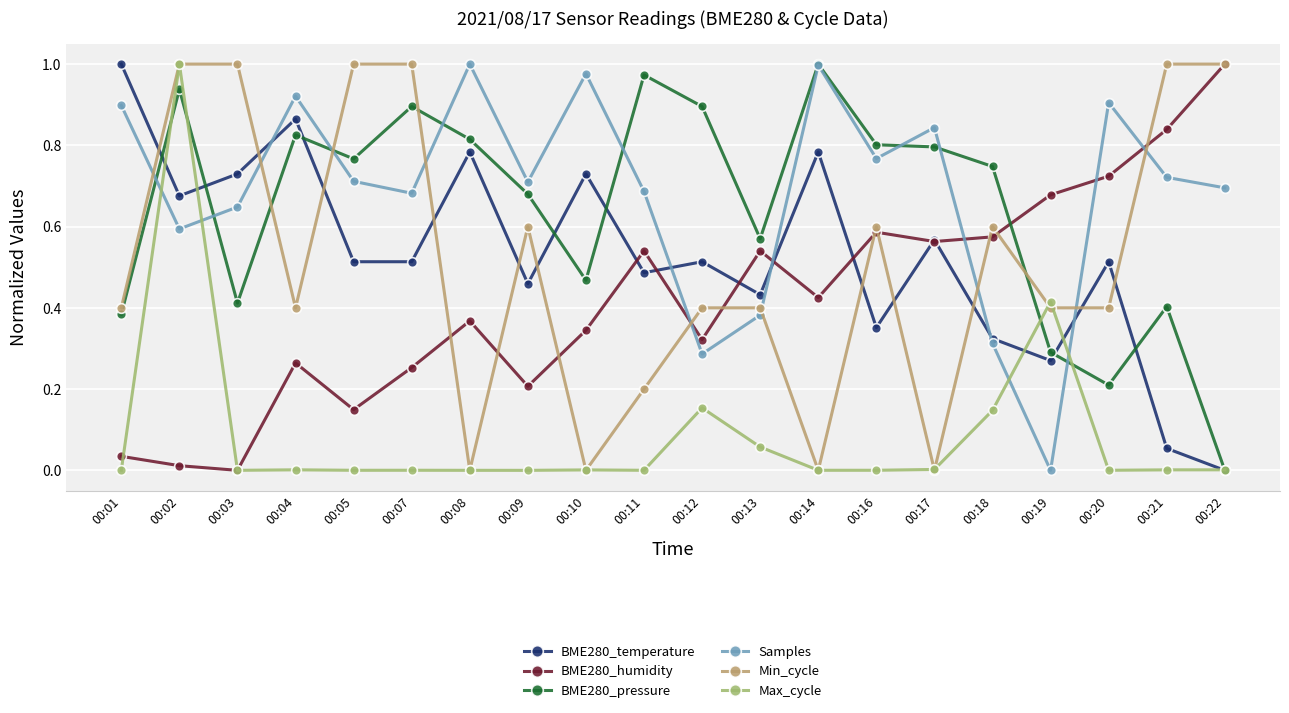

How many lines are shown in the chart?

6